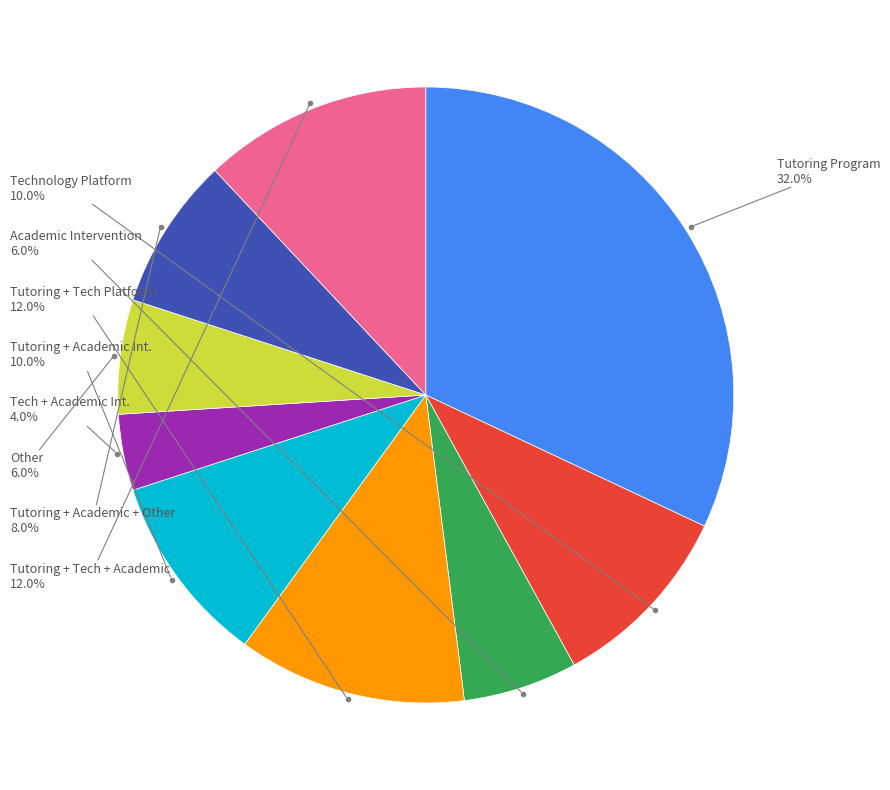

Does any single category account for the majority?

No